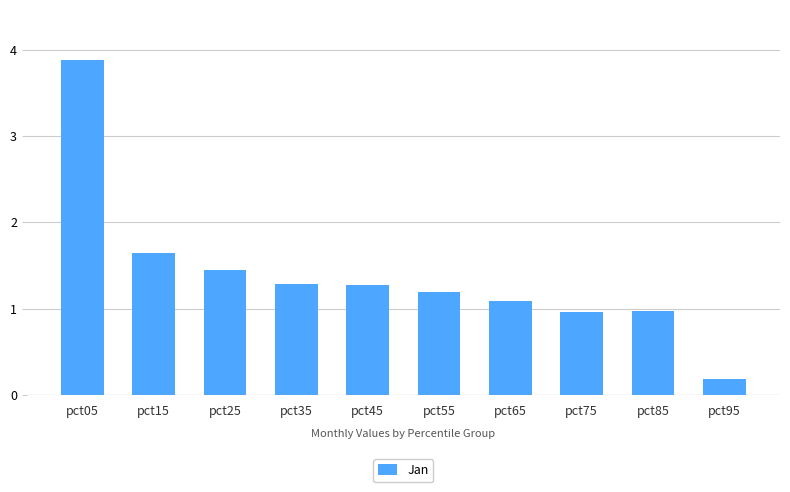

At which label is the value closest to 2?

pct15